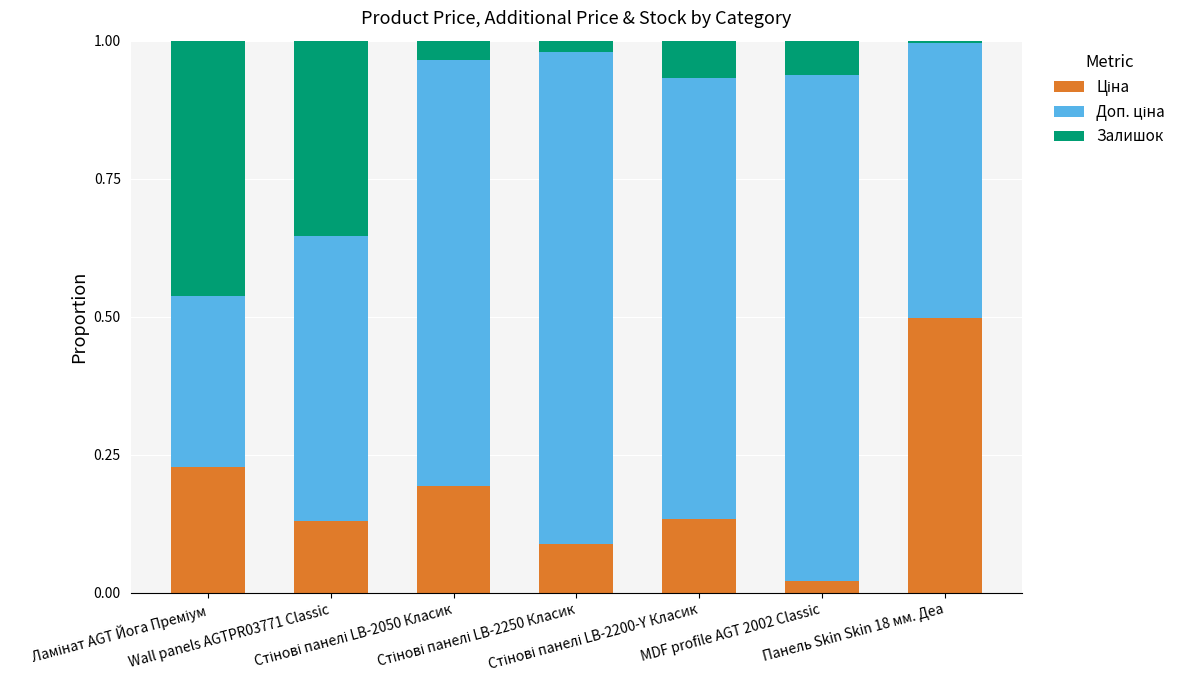

True or false: Ціна has a value of 0.0 at MDF profile AGT 2002 Classic.

True